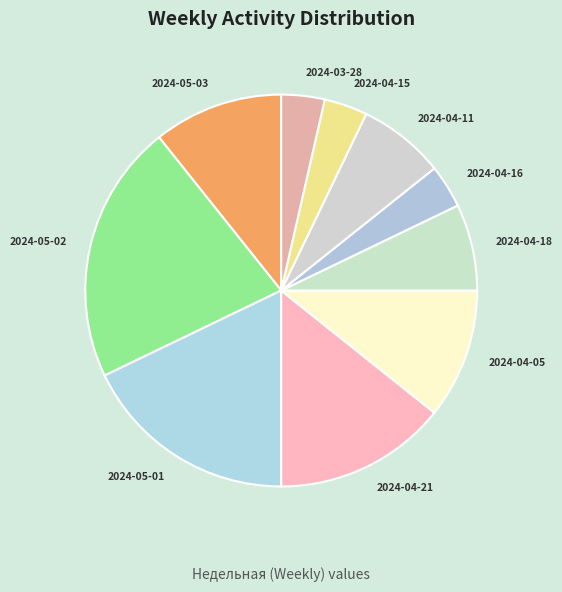

Is there a majority slice in this chart?

No